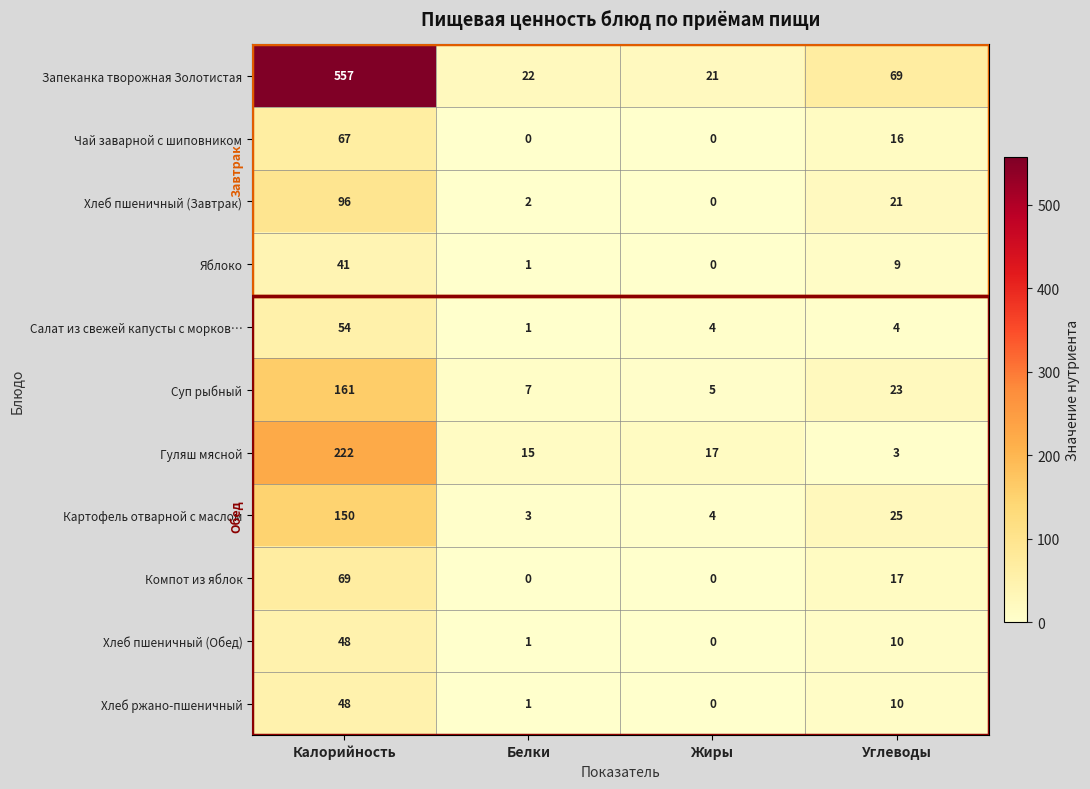

Rank the categories by Картофель отварной с маслом value from lowest to highest.

Белки, Жиры, Углеводы, Калорийность